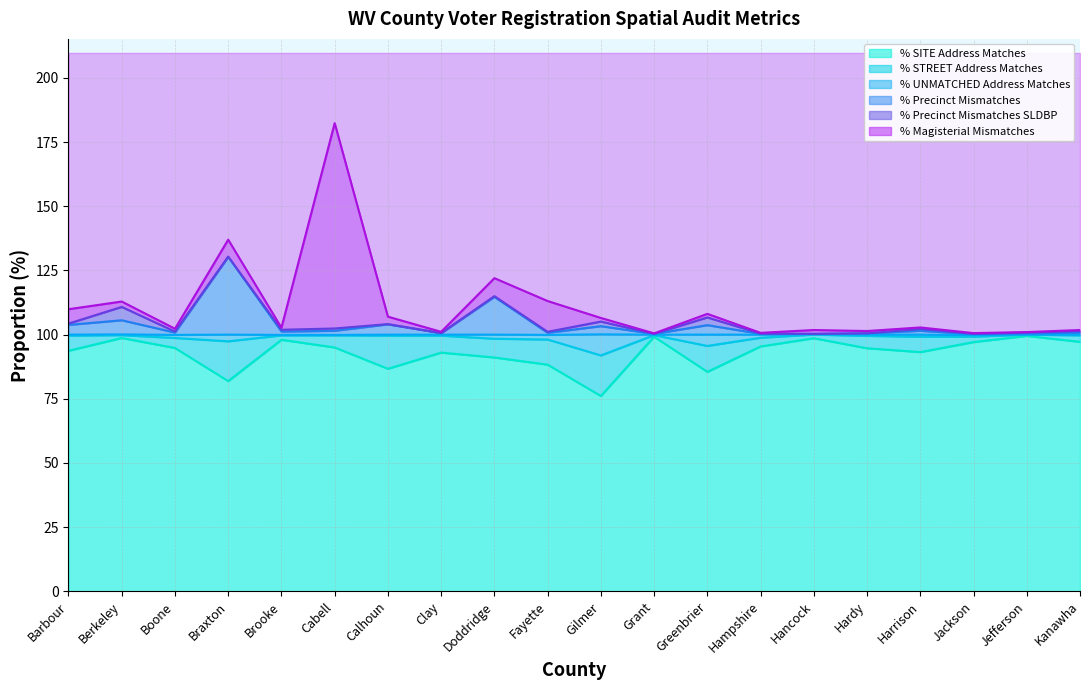

What is the lowest value of the % SITE Address Matches series?

76.1